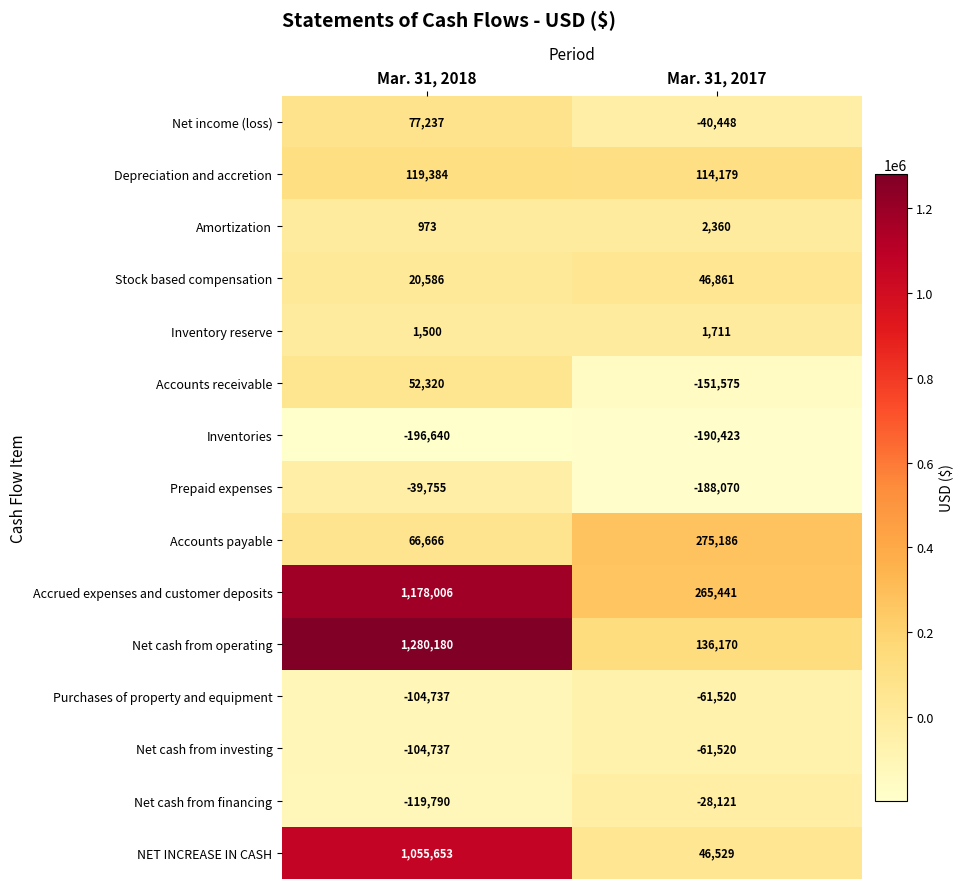

How many data points in Inventories are less than -190423?

1